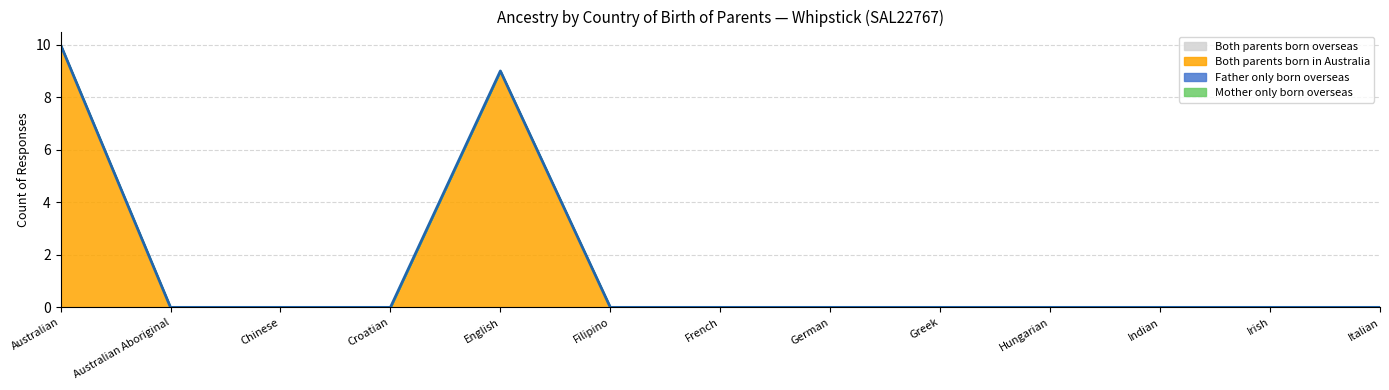

True or false: Father only born overseas has more than 2 points higher than both neighbors.

False